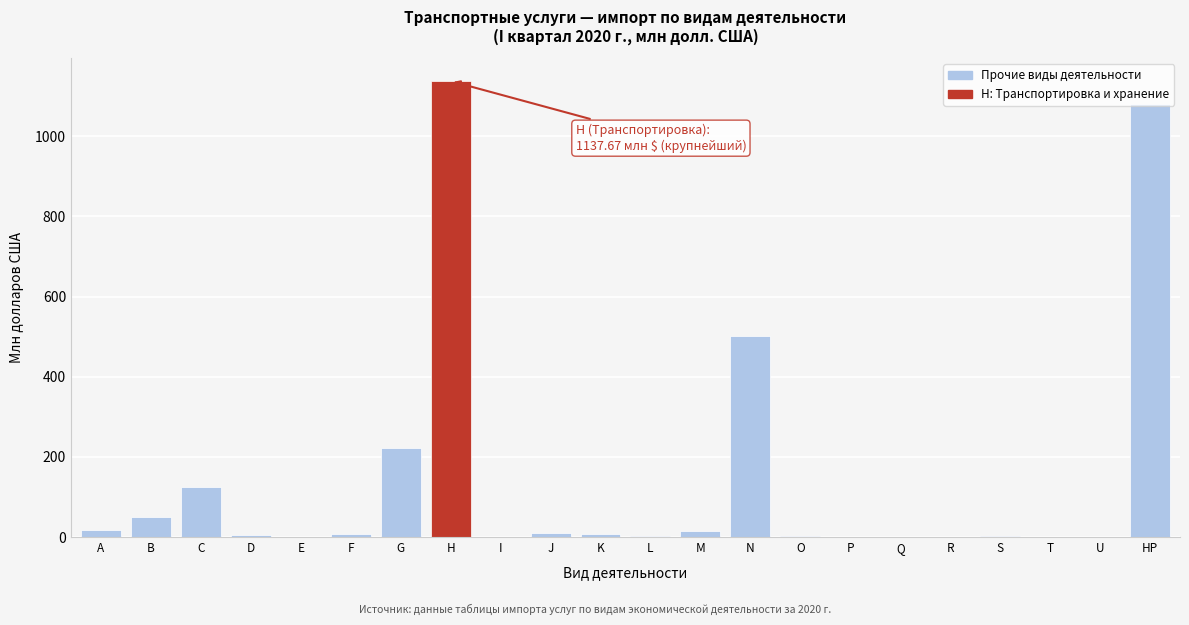

Is it true that the value at U is 0.0?

True